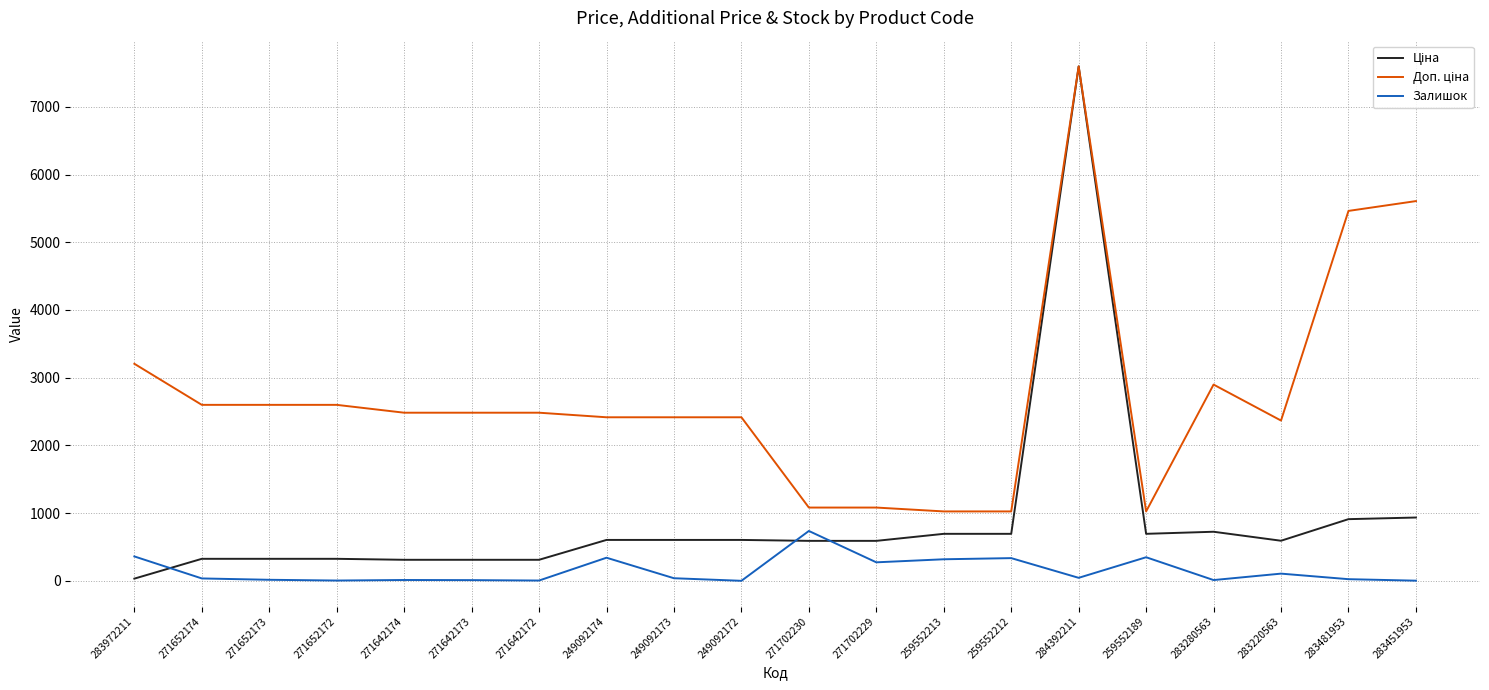

True or false: Залишок has a value of 736.0 at 271702230.

True